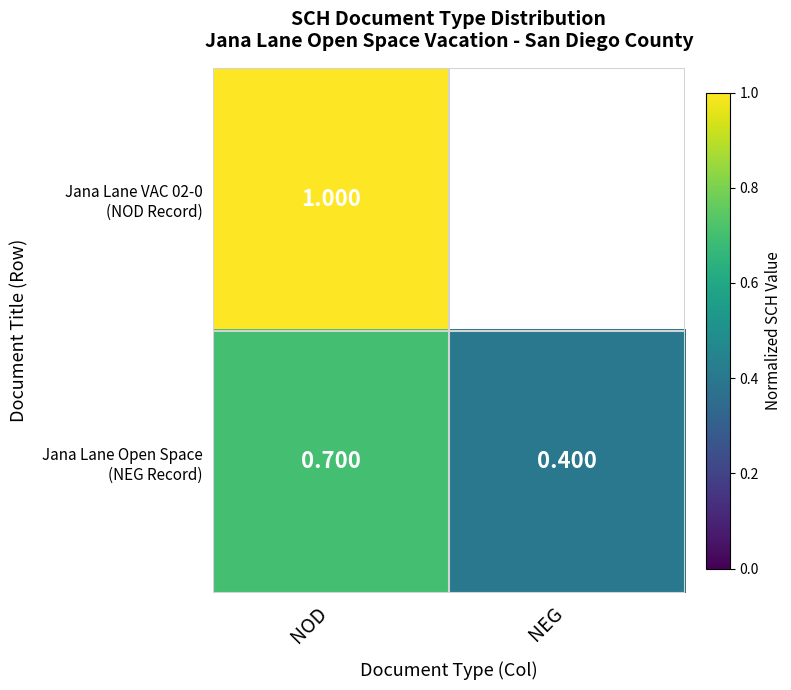

Is it true that Jana Lane Open Space (NEG Record) equals 0.4 at NEG?

True